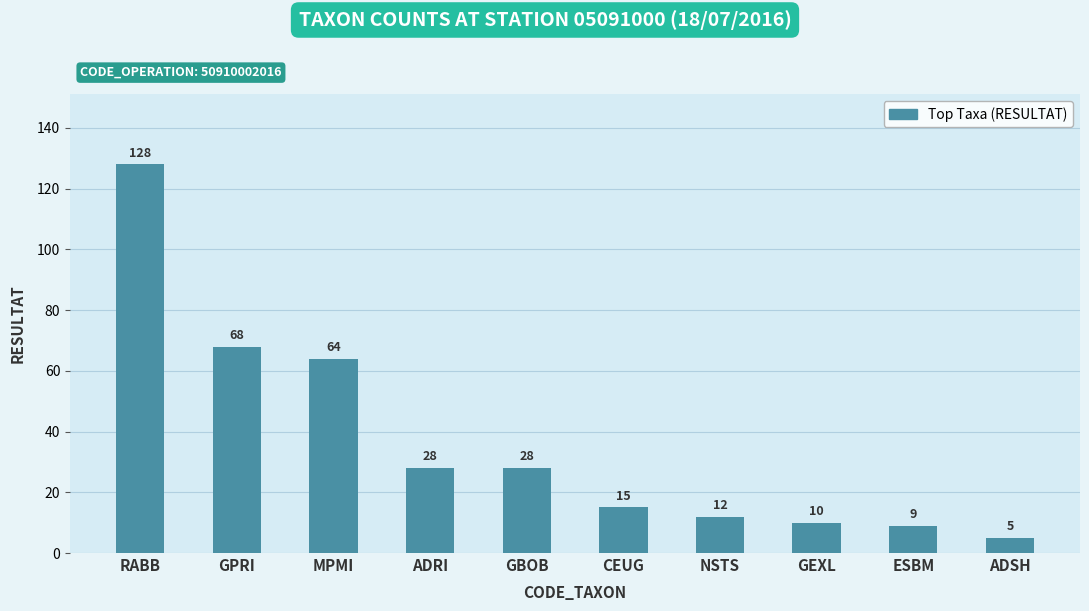

Where does the data first go above 28?

RABB